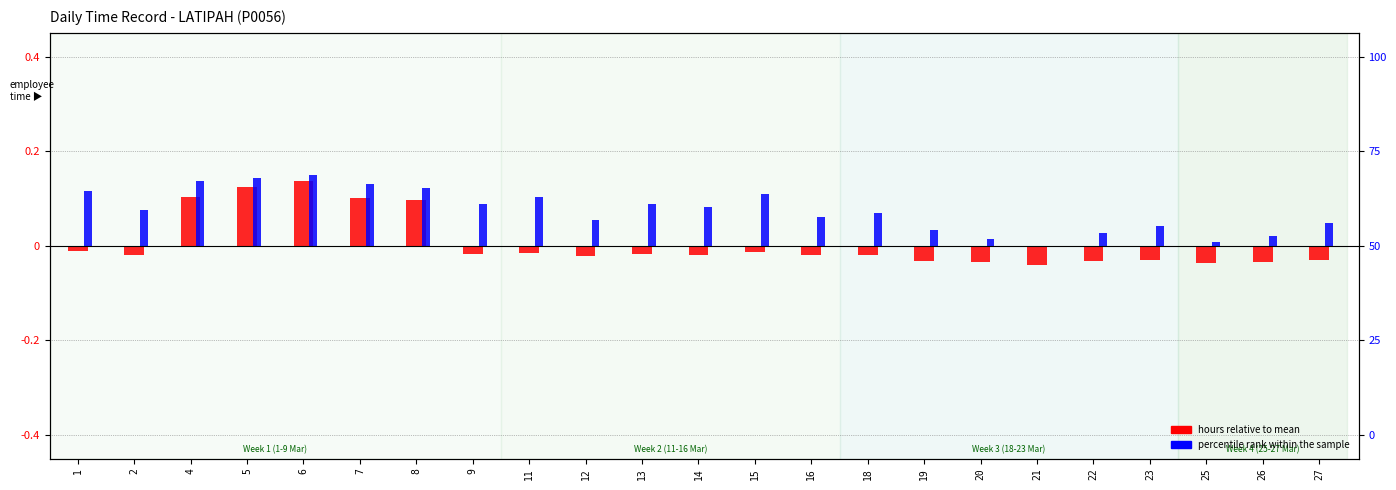

Reading left to right, extract all data points from this chart.

hours relative to mean: -0.0	-0.0	0.1	0.1	0.1	0.1	0.1	-0.0	-0.0	-0.0	-0.0	-0.0	-0.0	-0.0	-0.0	-0.0	-0.0	-0.0	-0.0	-0.0	-0.0	-0.0	-0.0
percentile rank within the sample: 0.1	0.1	0.1	0.1	0.1	0.1	0.1	0.1	0.1	0.1	0.1	0.1	0.1	0.1	0.1	0.0	0.0	0.0	0.0	0.0	0.0	0.0	0.0